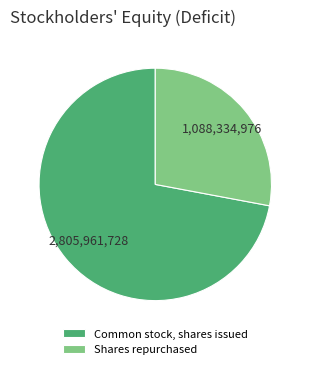

Approximately how many times larger is the value at Shares repurchased compared to Common stock, shares issued?

0.4